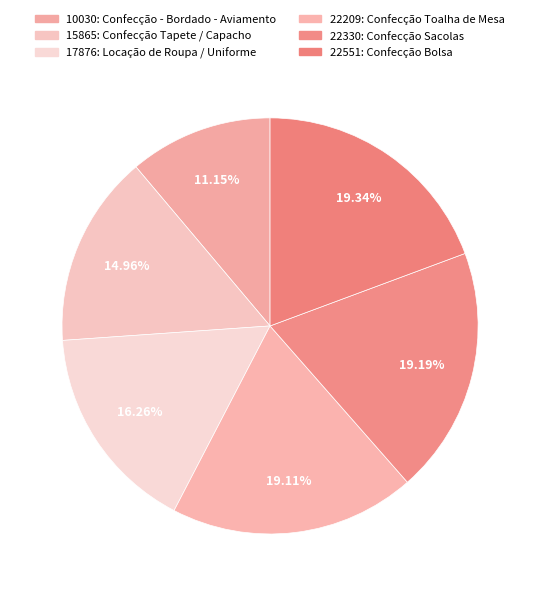

Is it true that 10030: Confecção - Bordado - Aviamento is 23% of the pie?

False